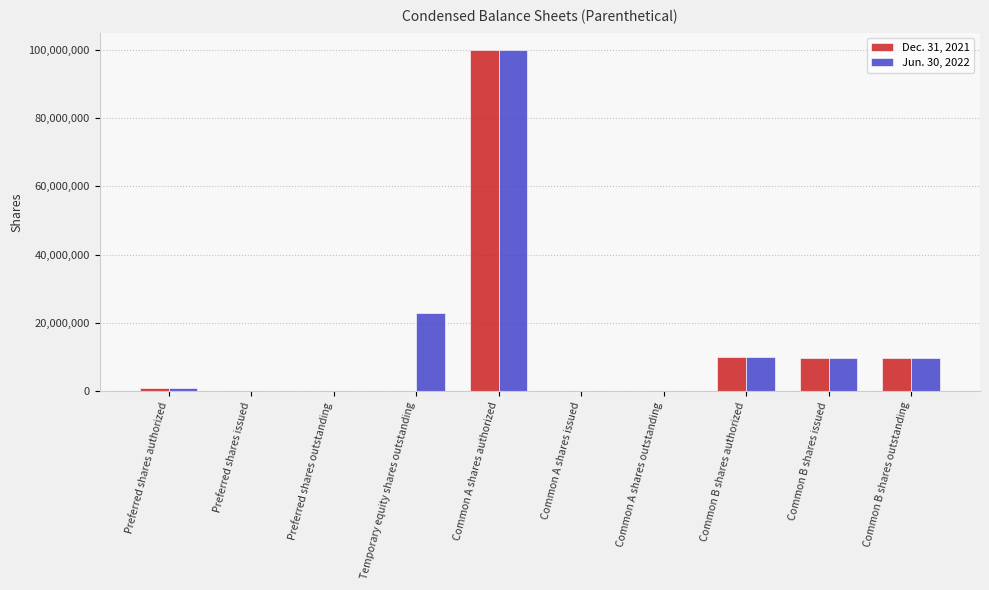

What is the highest value of the Dec. 31, 2021 series?

100000000